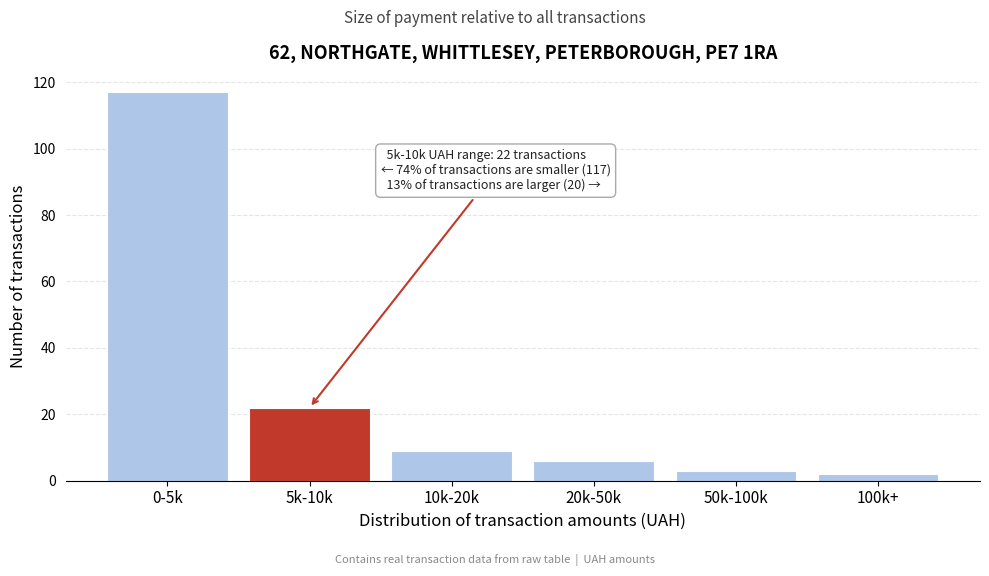

Reading left to right, transcribe all the data shown in this chart.

0-5k=117	5k-10k=22	10k-20k=9	20k-50k=6	50k-100k=3	100k+=2